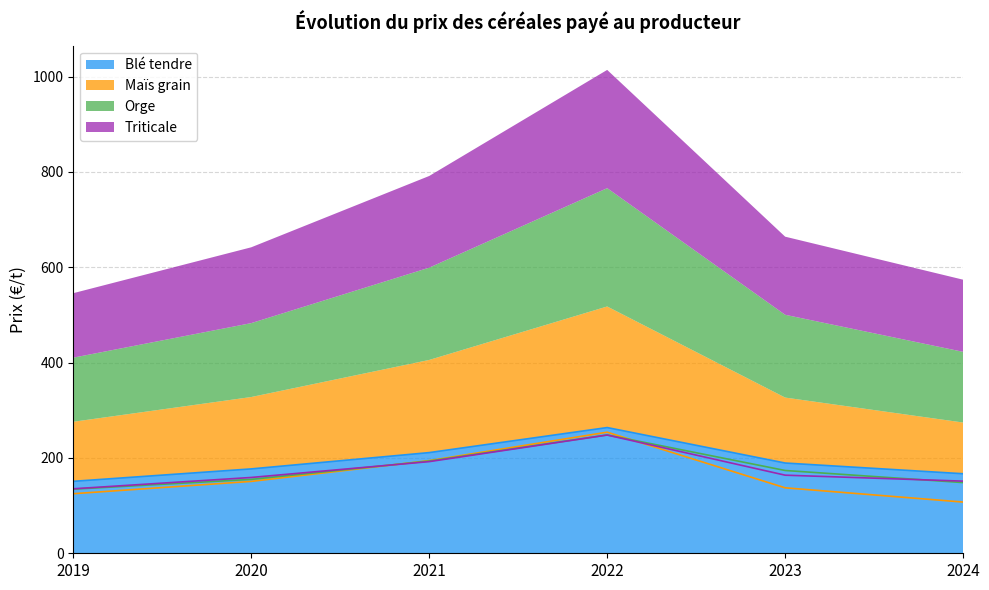

True or false: Maïs grain has a value of 82.1 at 2021.

False